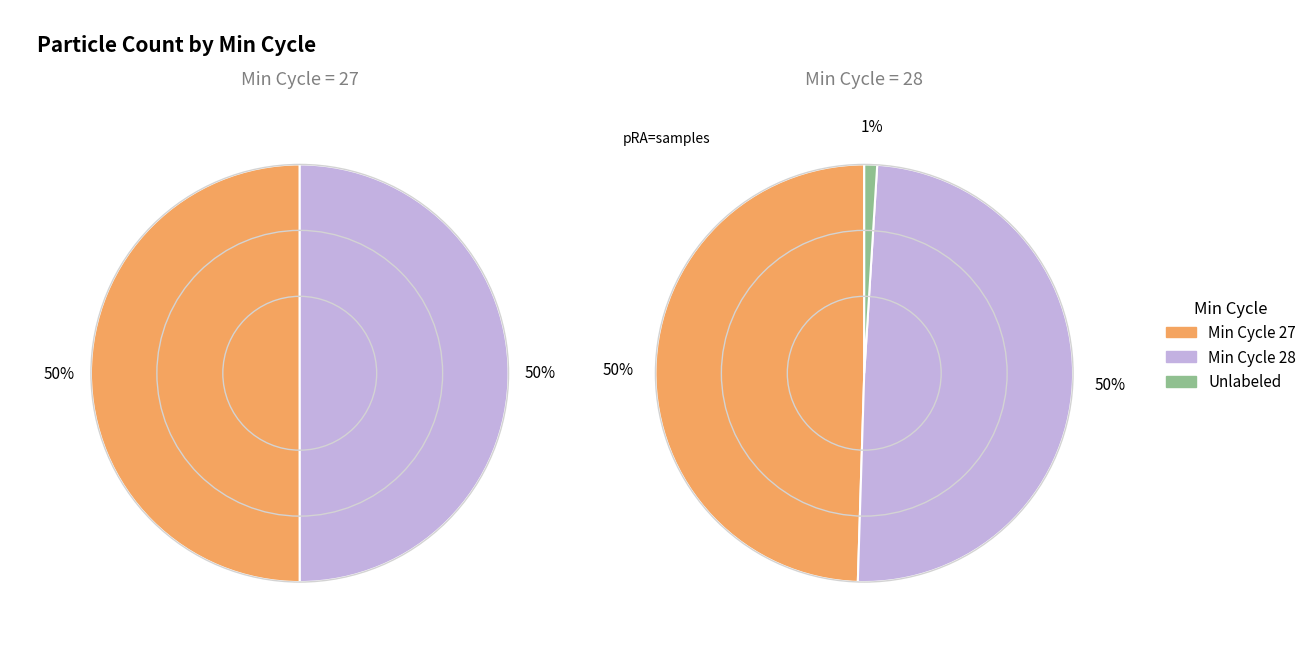

Is there any slice that represents more than half of the pie?

No